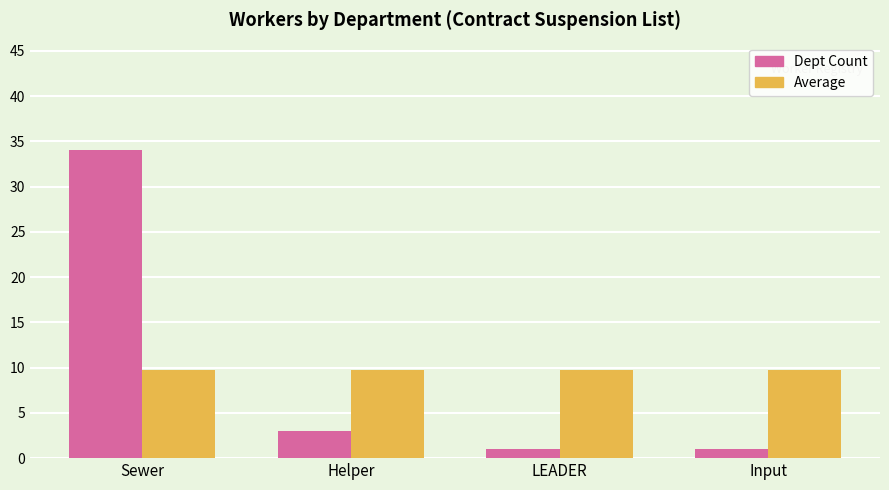

What value does the Average series have at Input?

9.8